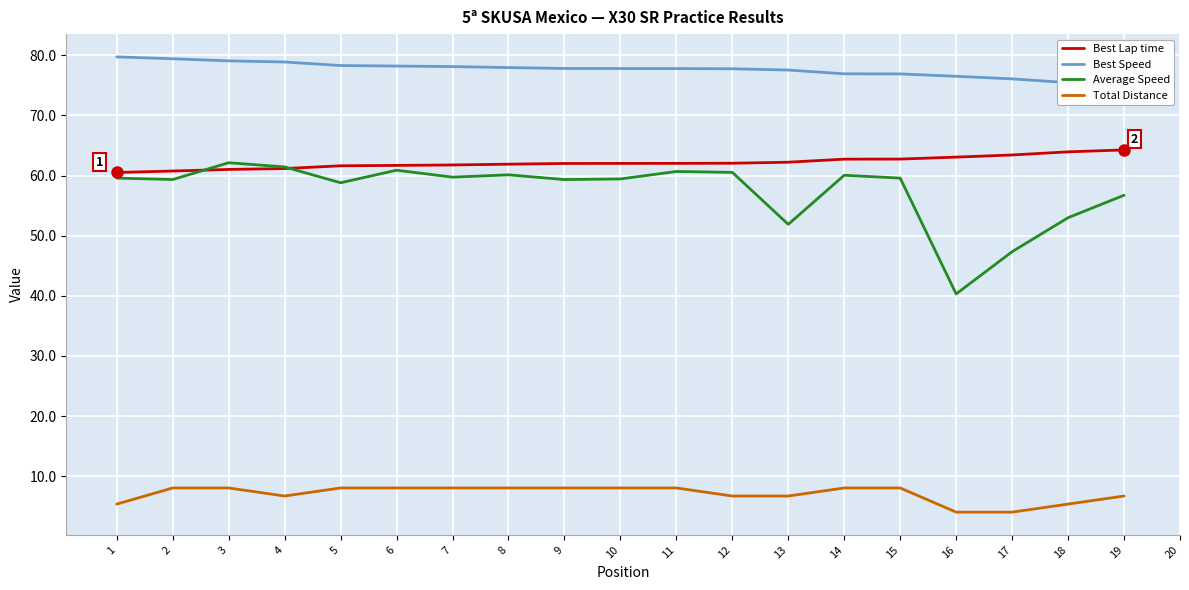

What are all the series names shown in the legend?

Best Lap time, Best Speed, Average Speed, Total Distance